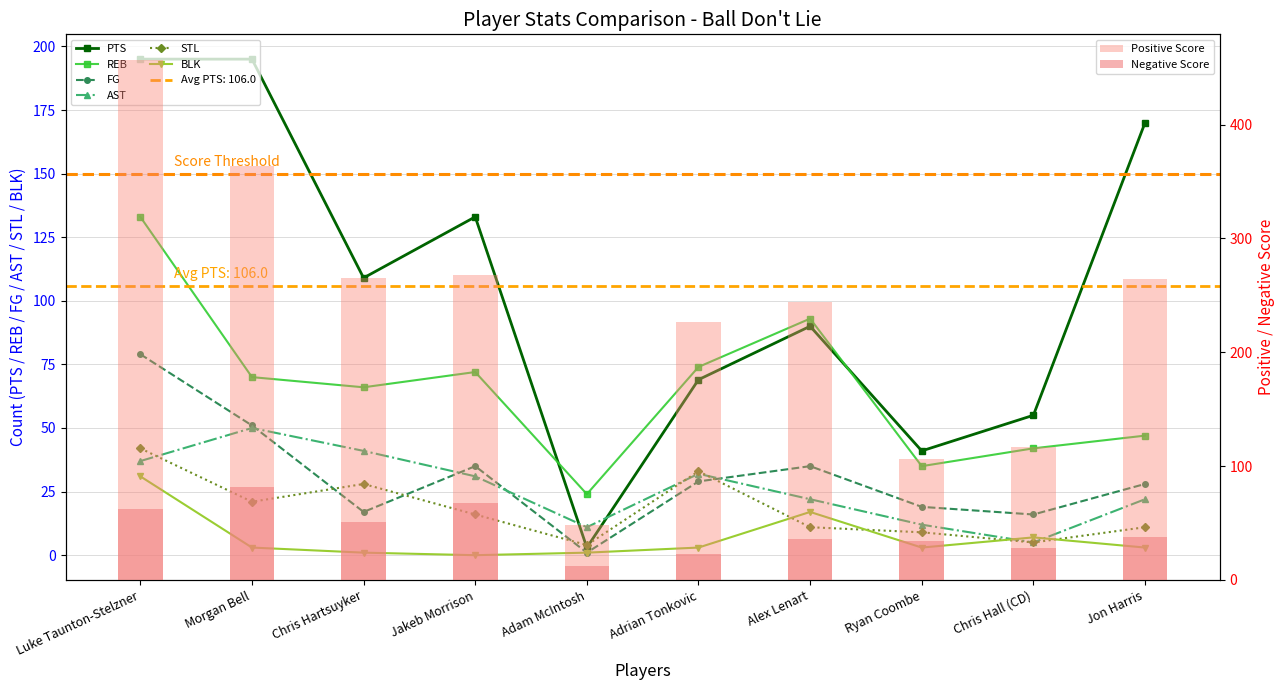

What is the sum of the PTS values at Alex Lenart and Luke Taunton-Stelzner?

285